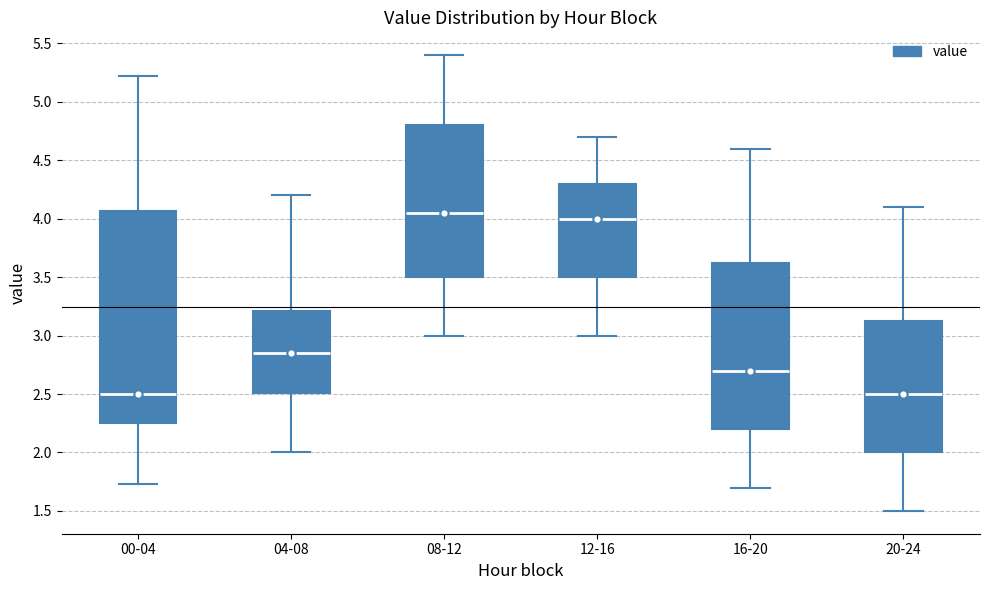

Reading left to right, transcribe this box plot: for each box, give where its median line is, the range the box spans, and where its two whiskers end, as read against the y-axis. The values are not printed on the chart, so give them approximately, as read against the axis.

00-04: median 2.50, box 2.25 to 4.05, whiskers 1.75 to 5.20
04-08: median 2.85, box 2.50 to 3.20, whiskers 2.00 to 4.20
08-12: median 4.05, box 3.50 to 4.80, whiskers 3.00 to 5.40
12-16: median 4.00, box 3.50 to 4.30, whiskers 3.00 to 4.70
16-20: median 2.70, box 2.20 to 3.65, whiskers 1.70 to 4.60
20-24: median 2.50, box 2.00 to 3.15, whiskers 1.50 to 4.10